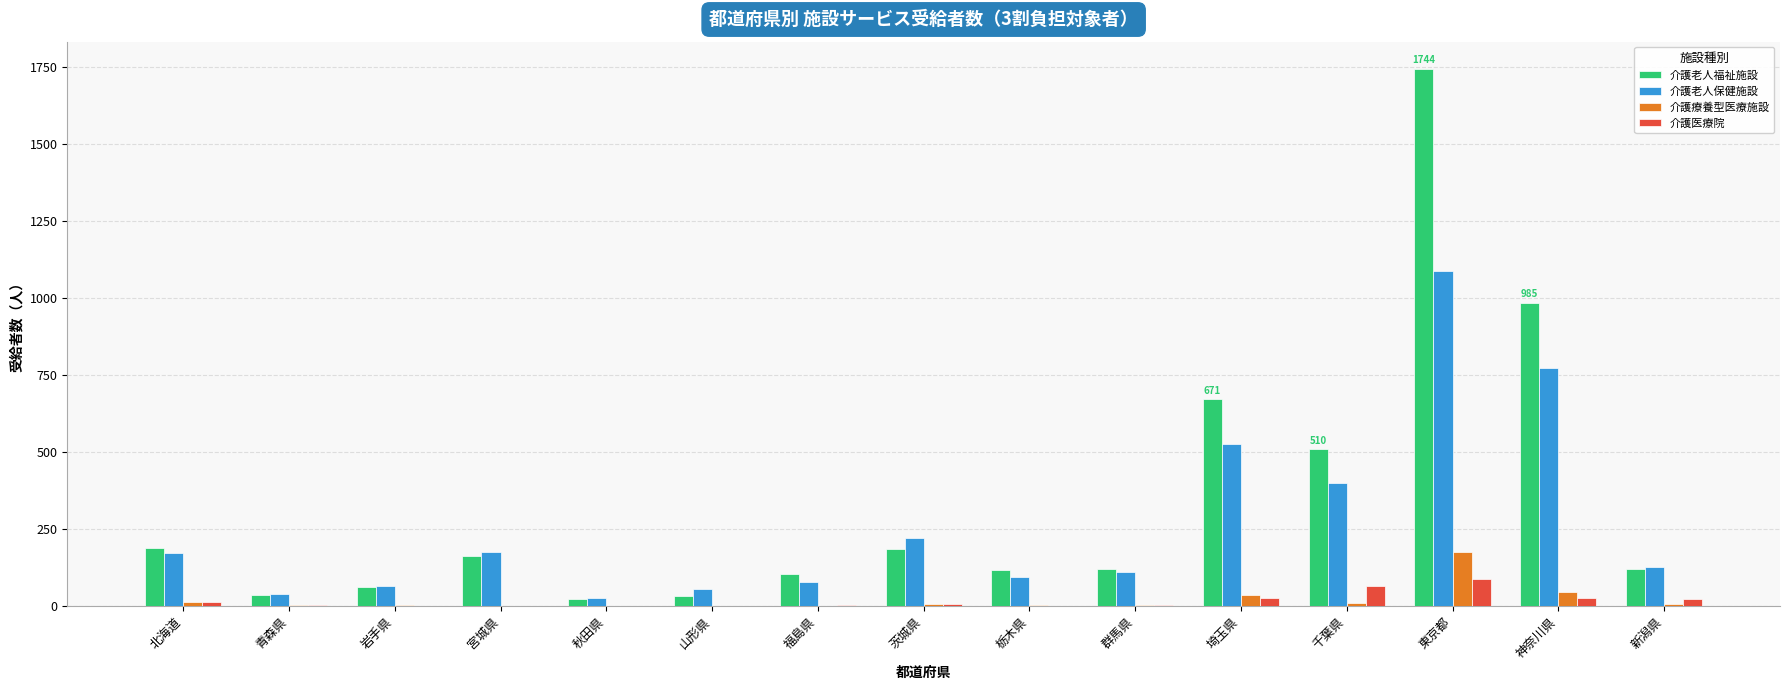

Which series changed the most between 福島県 and 東京都?

介護老人福祉施設